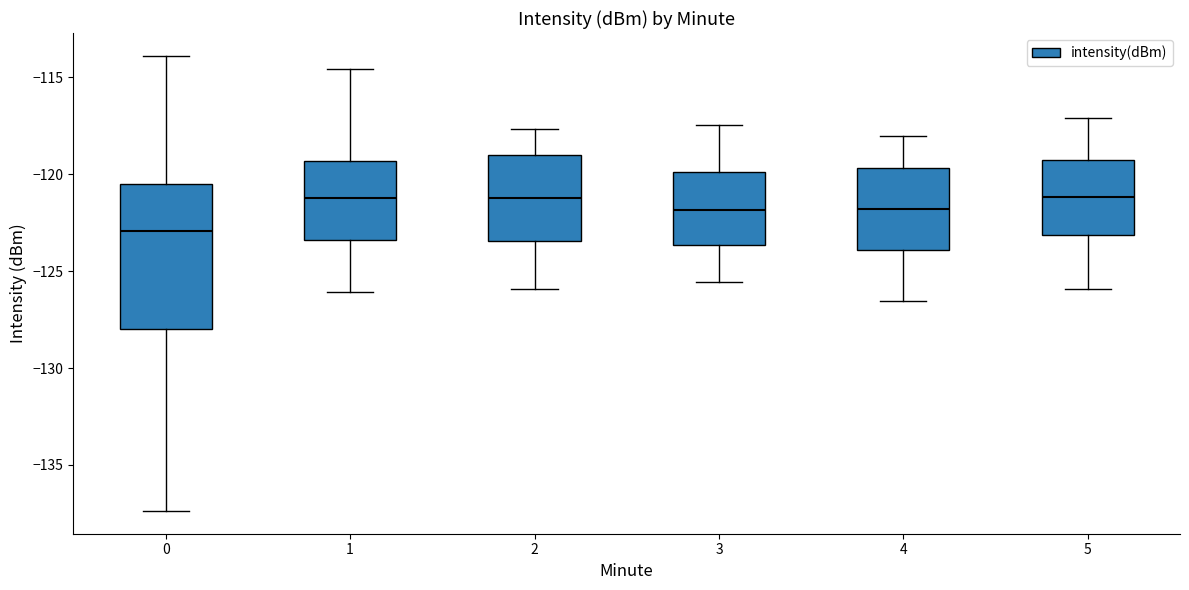

Which box is the tallest, from its lower edge to its upper edge?

0